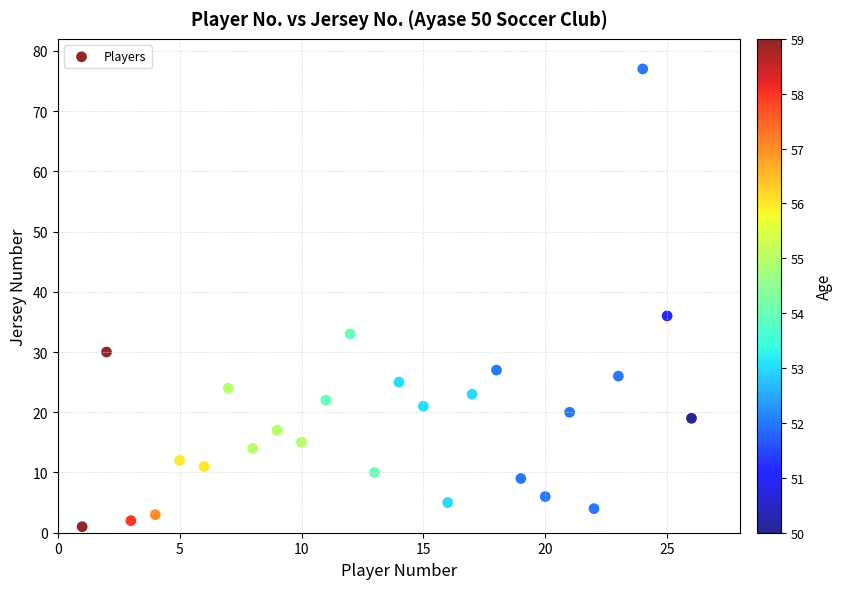

What is the range of X values (max minus min)?

25